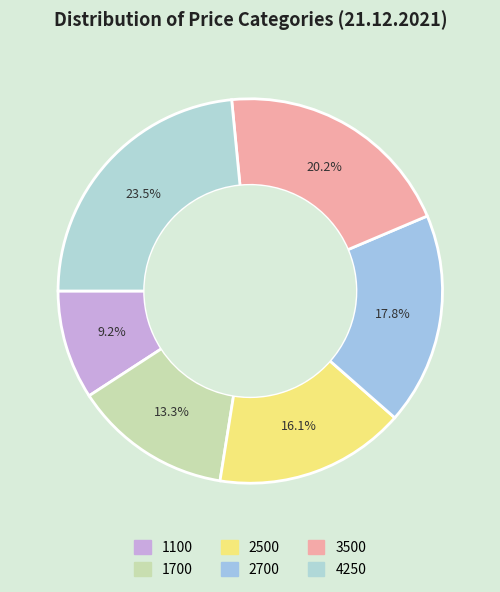

What percentage is the 1100 slice, to the nearest percent?

9%